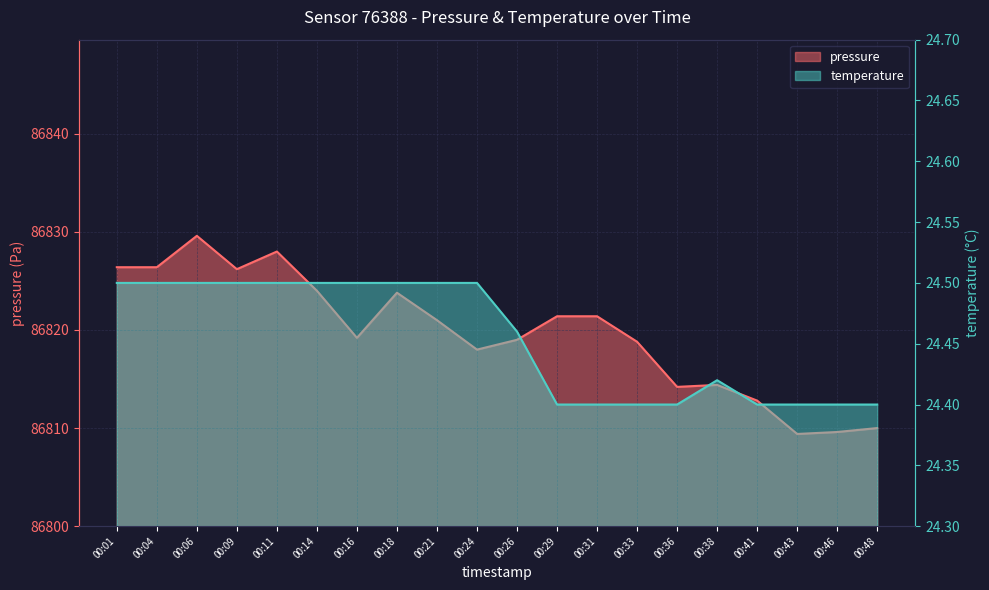

List the series in order of their peak value, highest first.

pressure, temperature